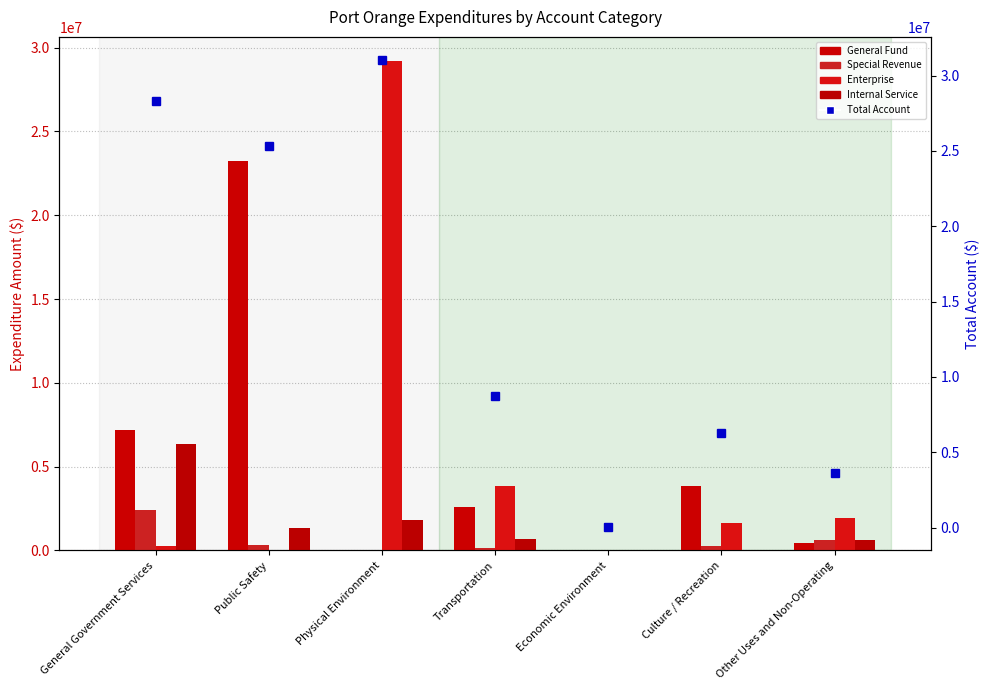

Reading left to right, list all the values displayed in this chart.

General: 7206306	23249034	2792	2604253	0	3846228	447588
Special Revenue: 2409817	310395	0	150418	31902	281530	639071
Enterprise: 285272	0	29182920	3851664	0	1643392	1924045
Internal Service: 6364643	1329805	1831190	664508	0	46420	622931
Total Account: 28325429	25345154	31026013	8716299	31902	6294293	3633635